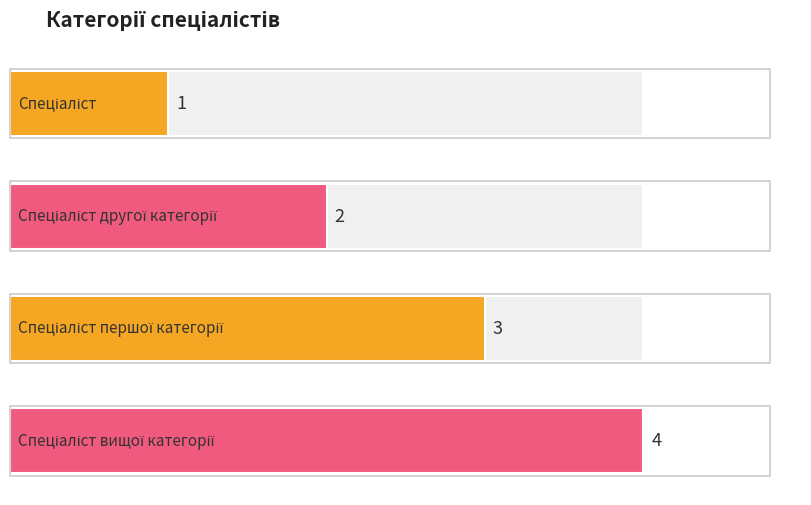

What is the sum of all values?

10